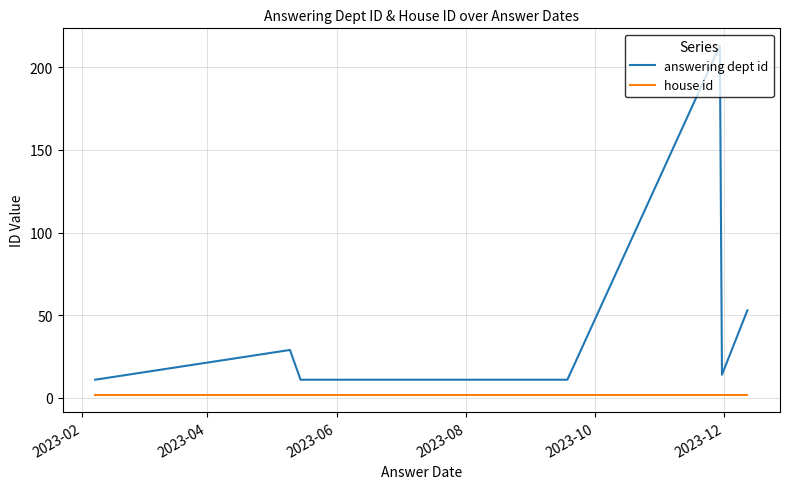

Count the number of categories in the chart.

10